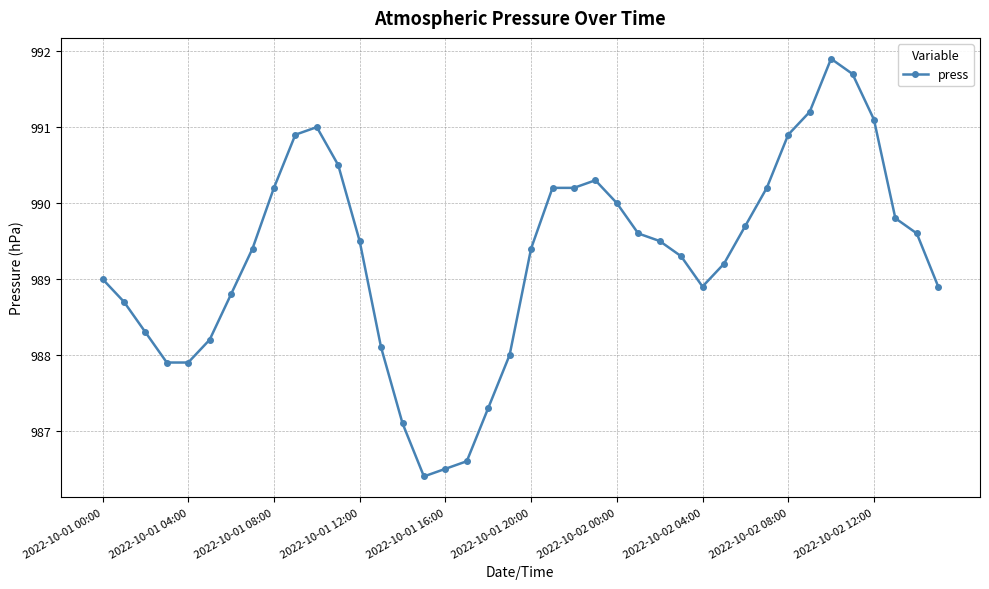

True or false: there are more than 1 points higher than both neighbors.

True